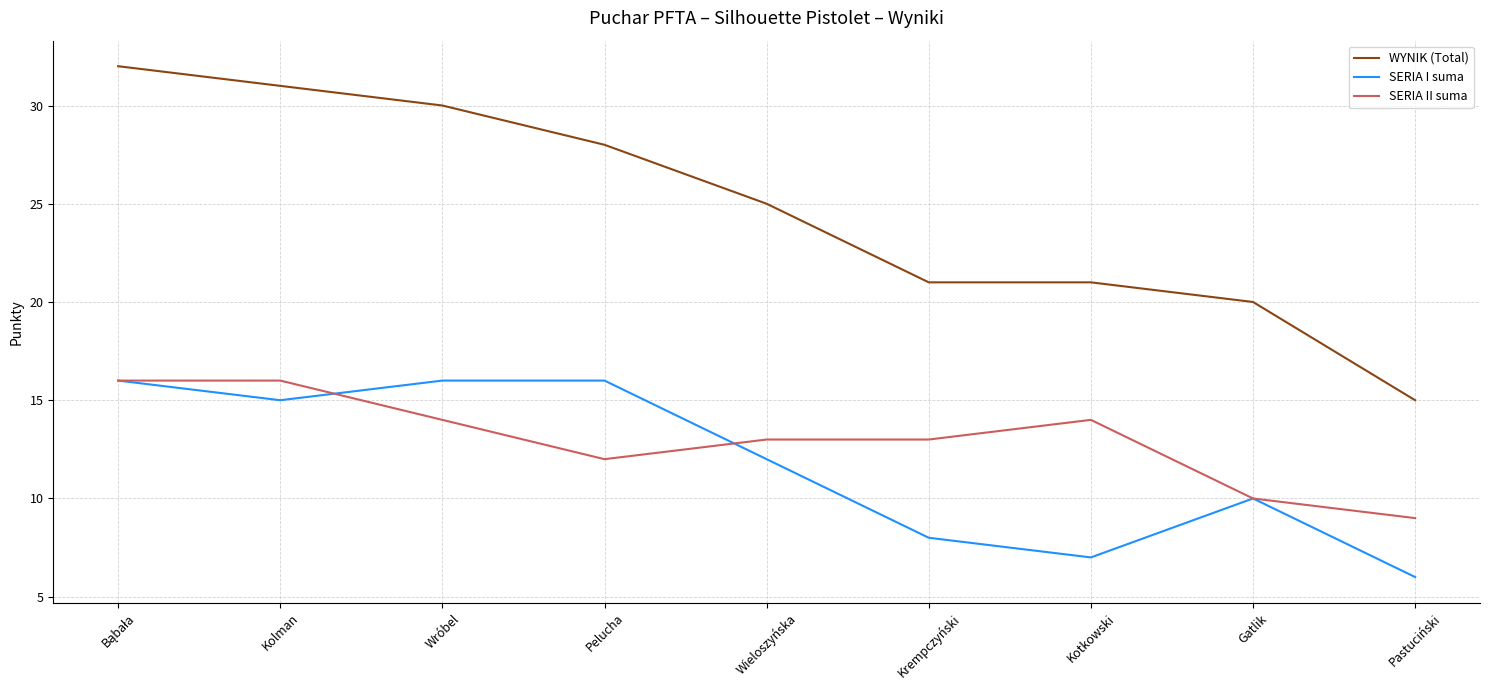

What position from the left is Wieloszyńska?

5